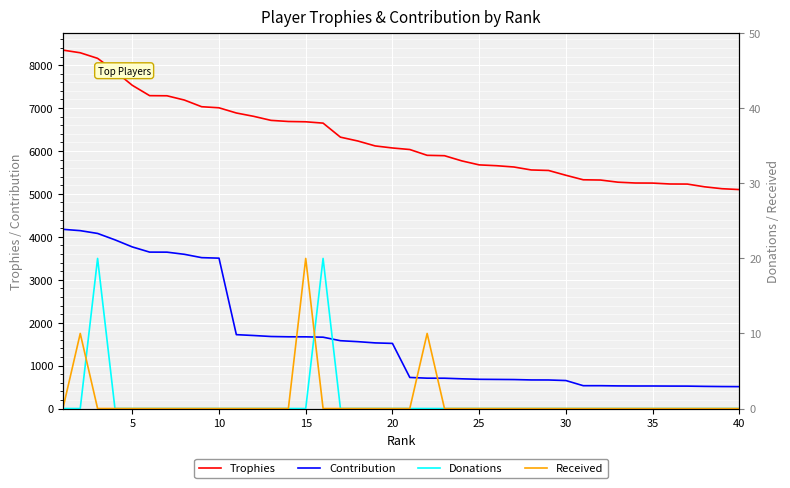

What is the minimum value for Trophies?

5101